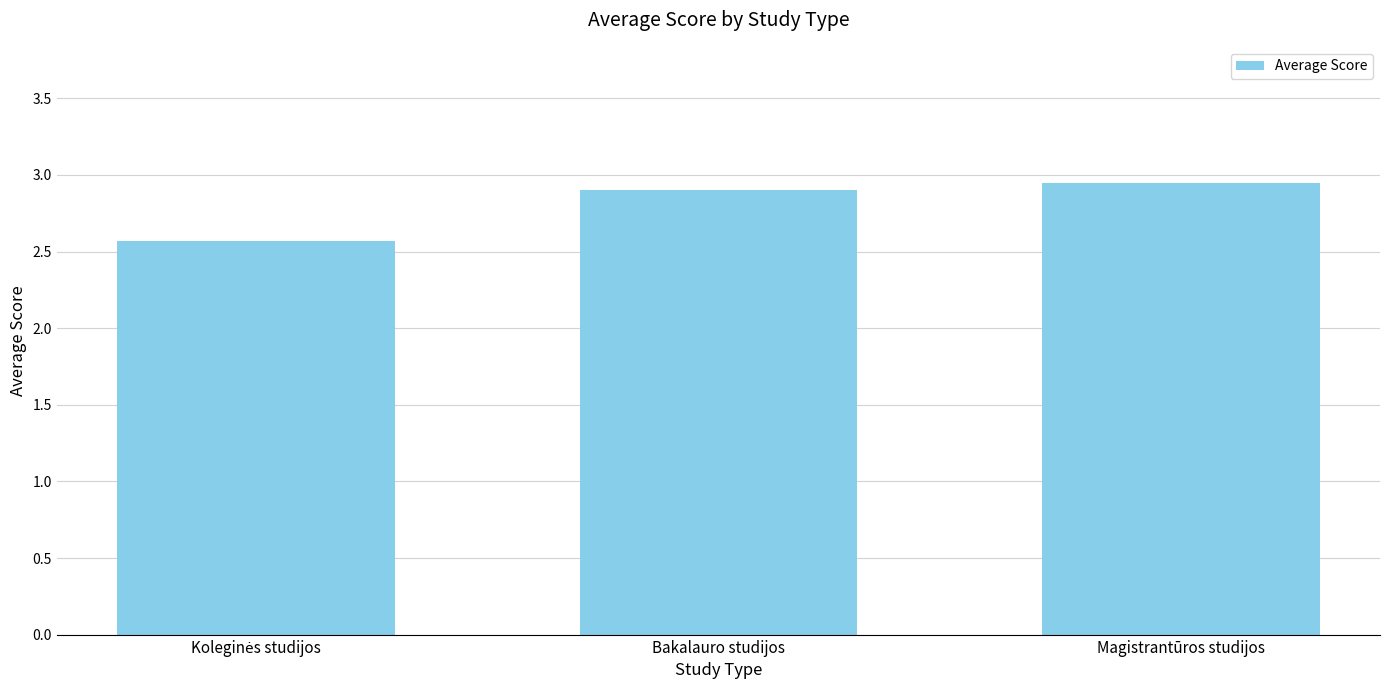

Count the values in the range 2 to 3.

3